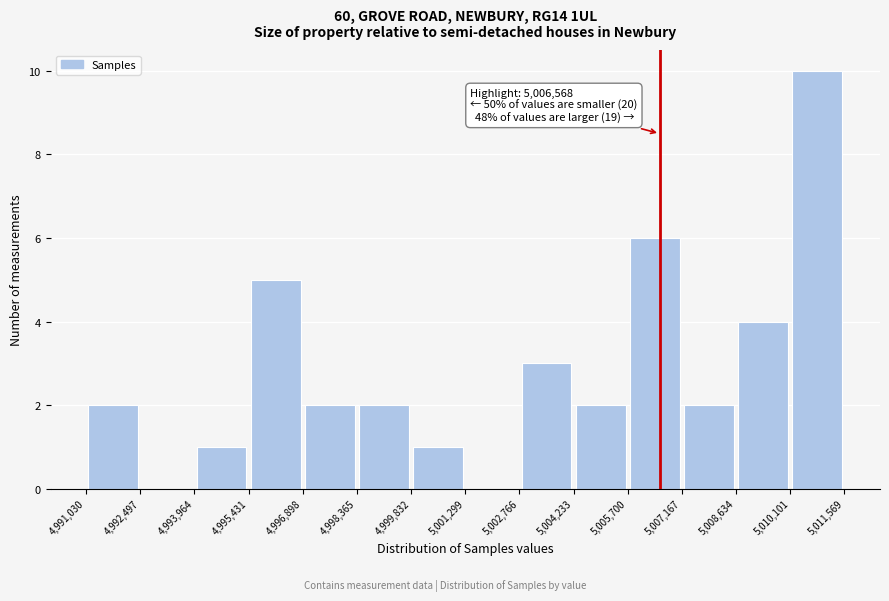

Which range on the x-axis has the tallest bar?

5,010,101 to 5,011,569